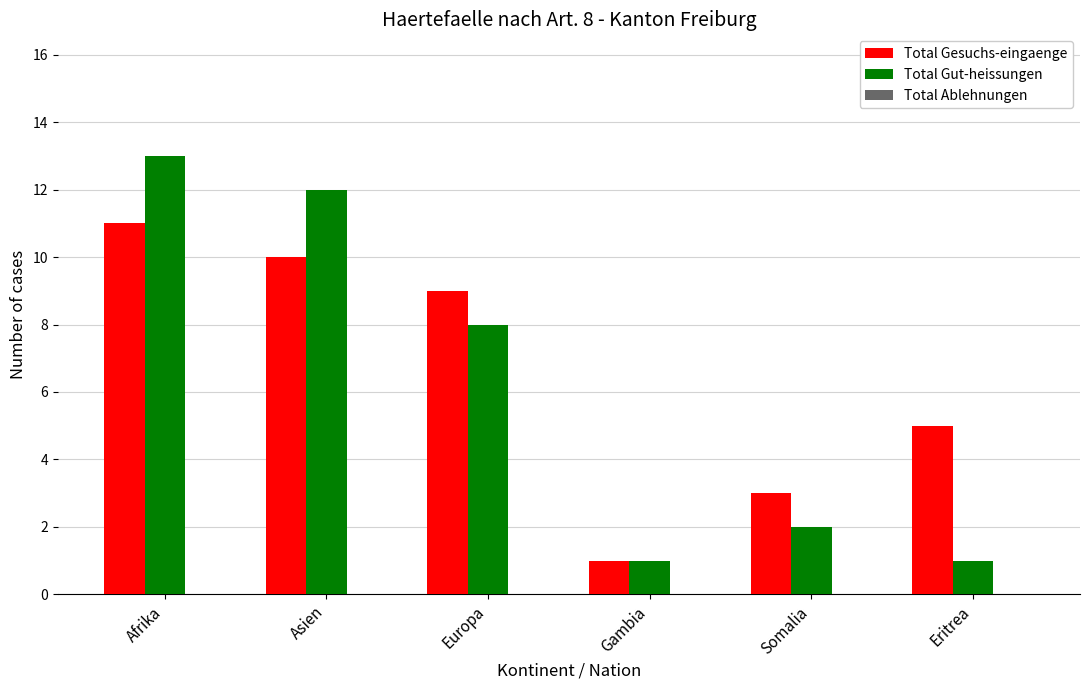

Which category has the highest value across all series?

Afrika